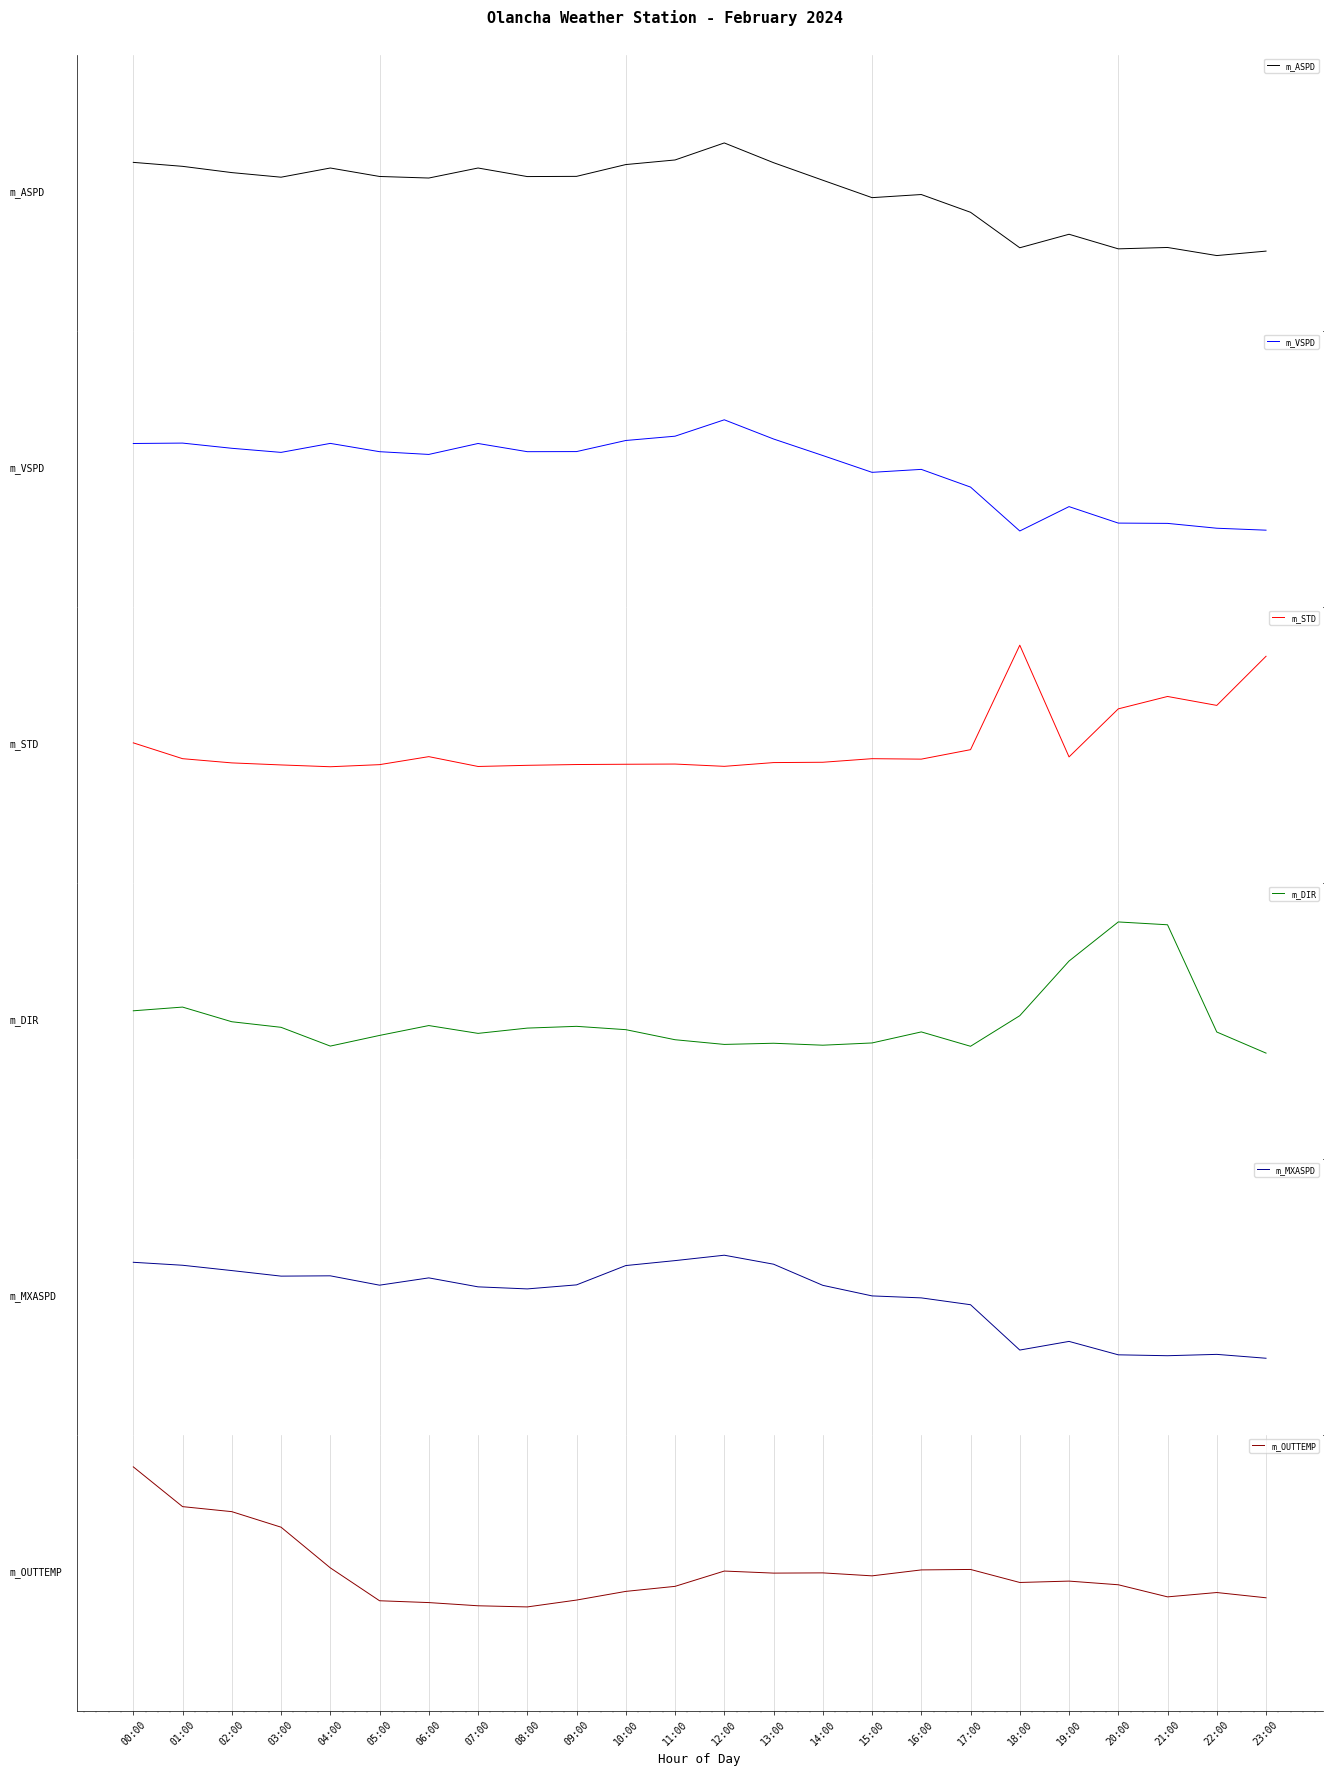

How many data points does each series have?

24